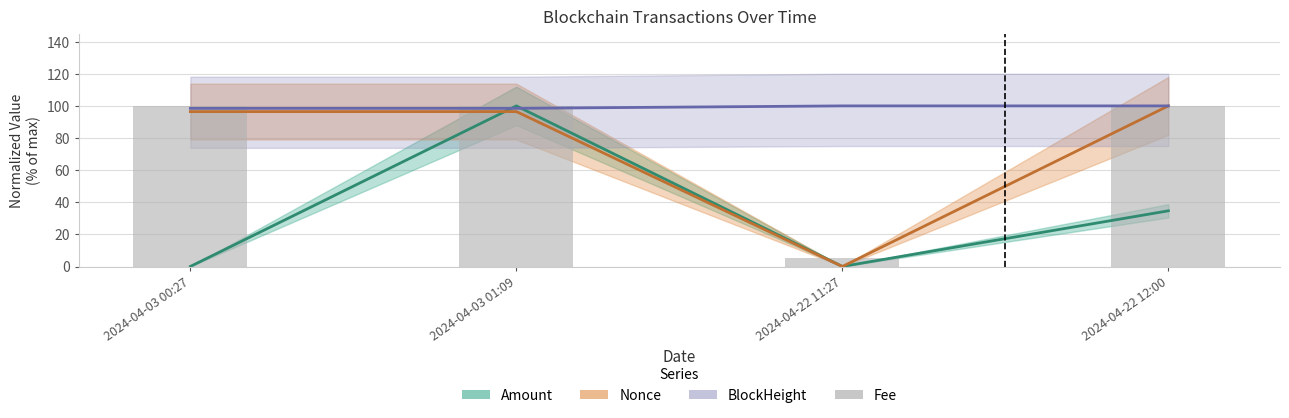

Are the bars horizontal?

No